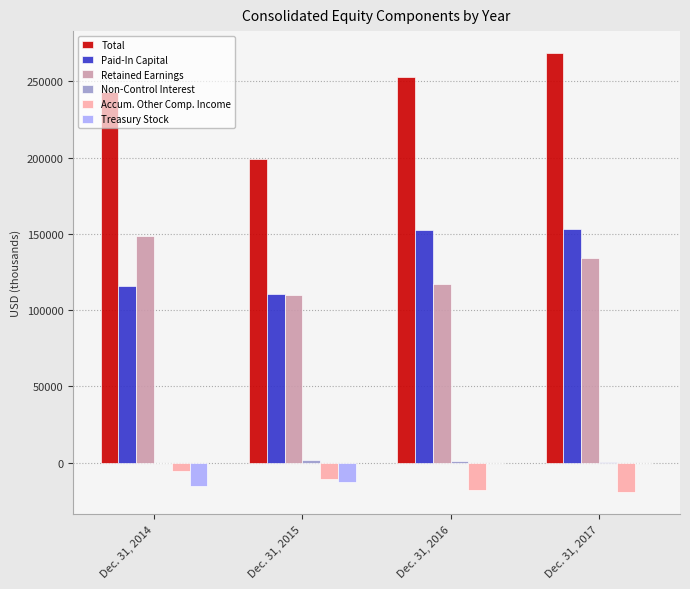

What is the difference between the Treasury Stock values at Dec. 31, 2016 and Dec. 31, 2015?

12577